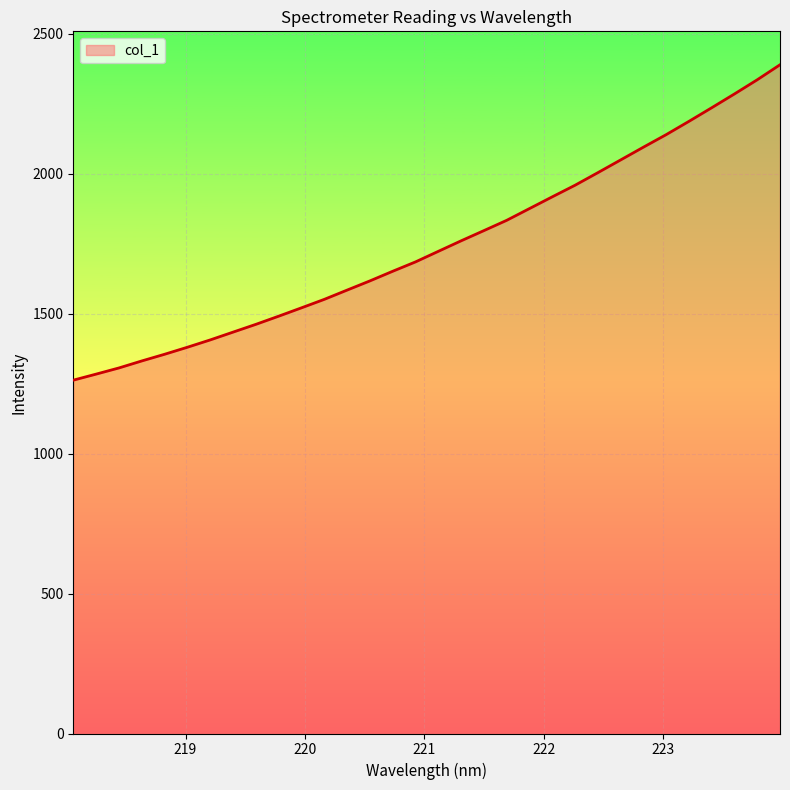

What is the difference between the second highest and second lowest values?

1051.9